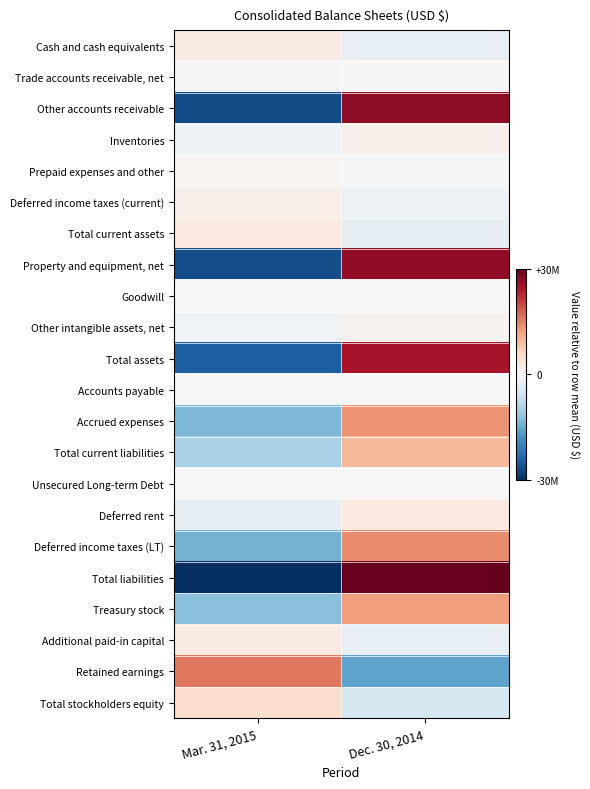

Between Dec. 30, 2014 and Mar. 31, 2015, which is larger?

Mar. 31, 2015